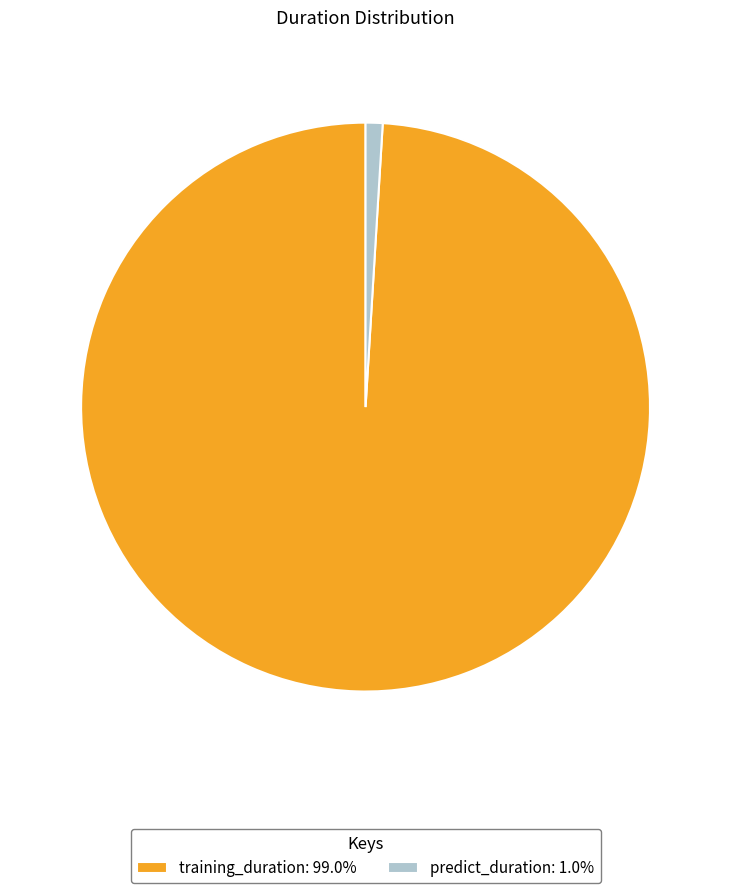

What is the ratio of the value at training_duration: 99.0% to the value at predict_duration: 1.0%?

102.7